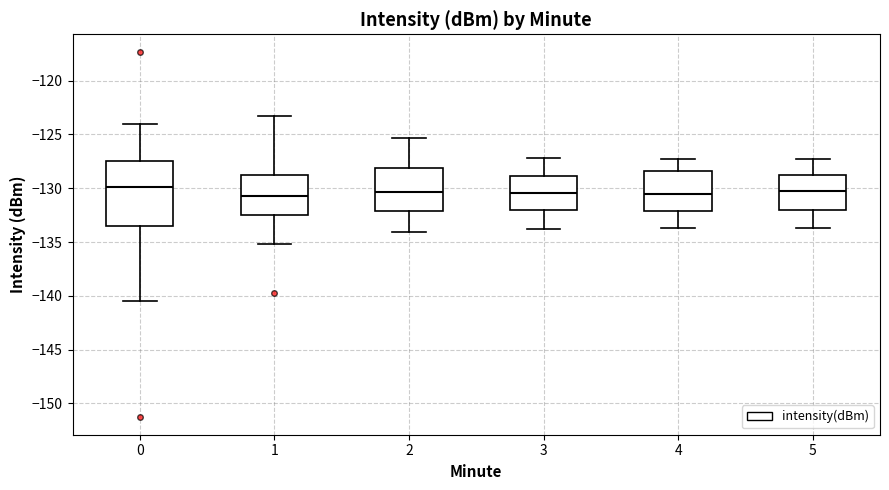

Reading left to right, read every box against the y-axis: the position of its median line, the range the box covers, and the ends of its whiskers. The values are not printed on the chart, so give them approximately, as read against the axis.

0: median -130.0, box -133.5 to -127.5, whiskers -140.5 to -124.0
1: median -130.5, box -132.5 to -129.0, whiskers -135.0 to -123.5
2: median -130.5, box -132.0 to -128.0, whiskers -134.0 to -125.5
3: median -130.5, box -132.0 to -129.0, whiskers -134.0 to -127.0
4: median -130.5, box -132.0 to -128.5, whiskers -133.5 to -127.5
5: median -130.0, box -132.0 to -128.5, whiskers -133.5 to -127.5